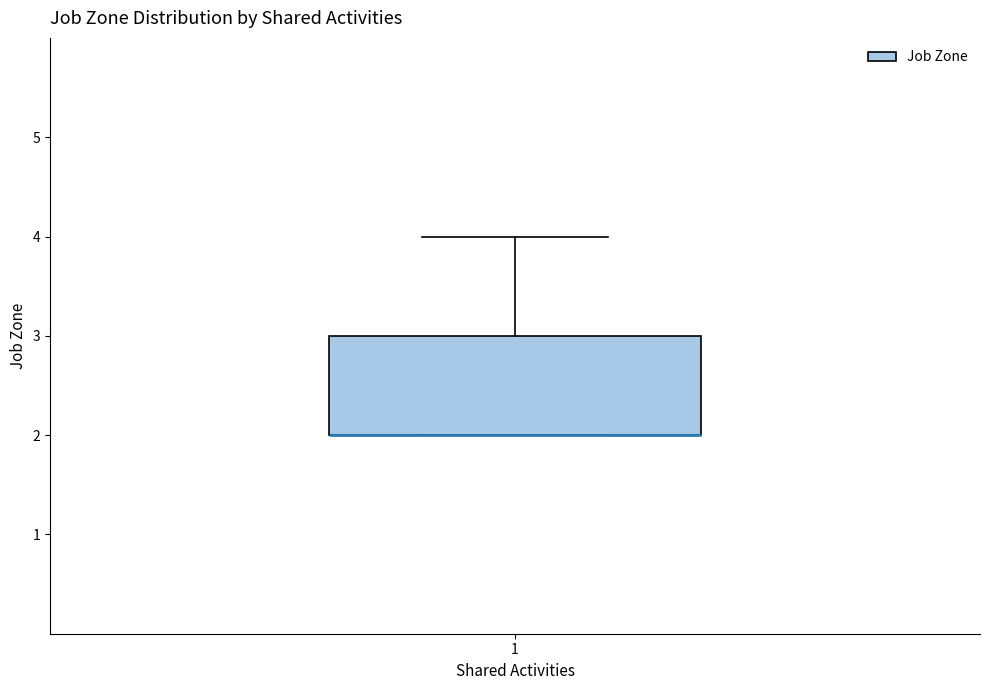

Read this box plot against the y-axis: the position of the median line, the range covered by the box, and the ends of both whiskers. The values are not printed on the chart, so give them approximately, as read against the axis.

median 2 (drawn on the box's lower edge), box 2 to 3, whiskers 2 to 4